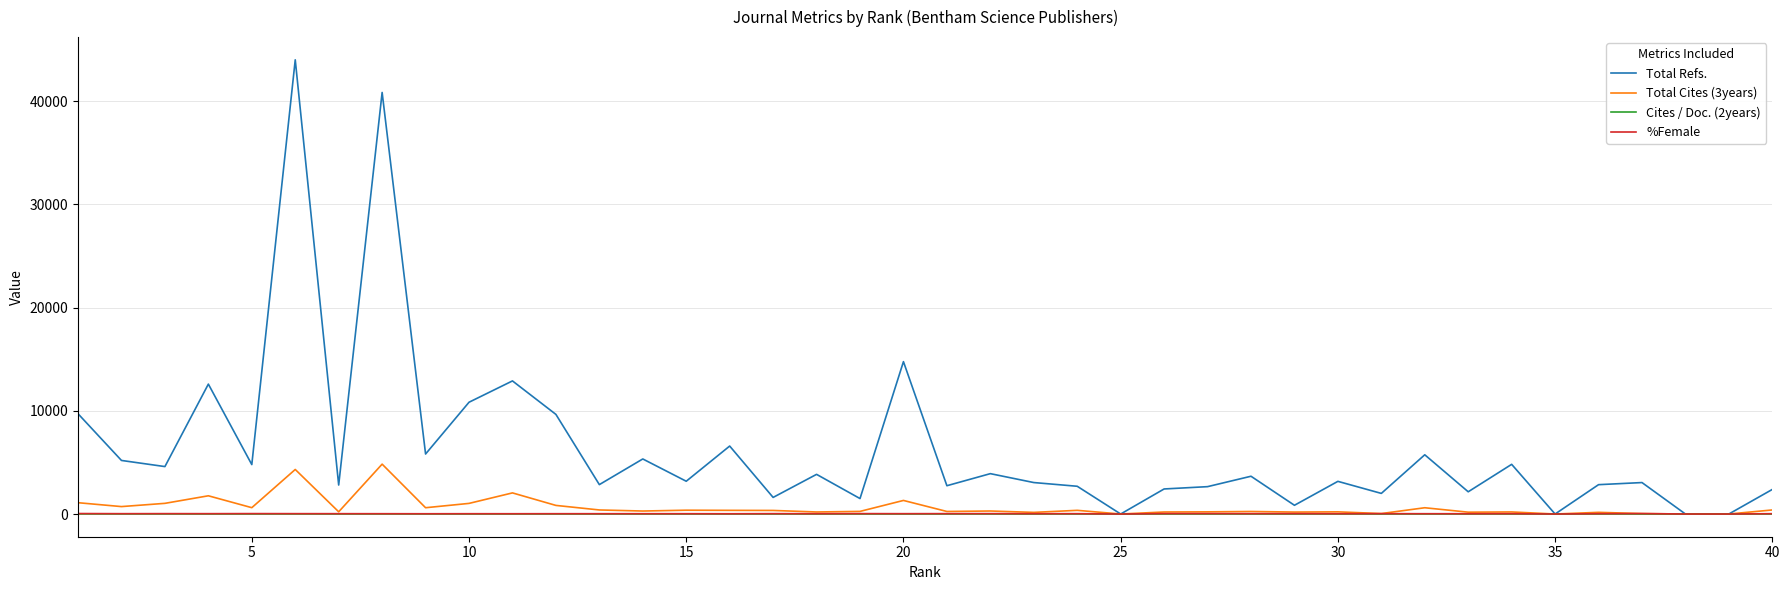

What is the difference between the second highest and second lowest values in the Total Refs. series?

40829